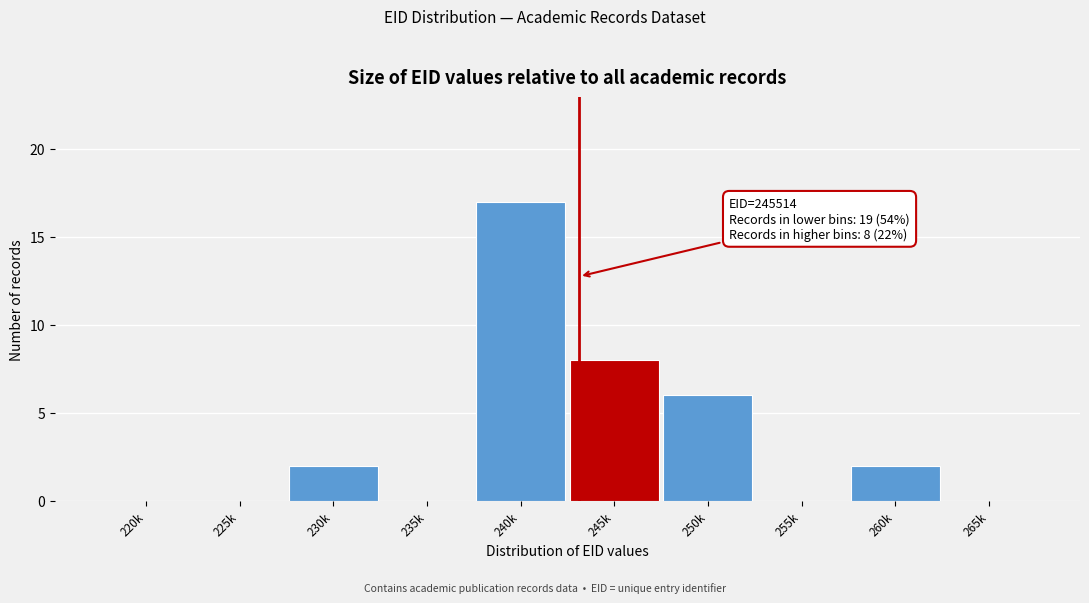

Reading left to right, transcribe all the data shown in this chart.

220k=0	225k=0	230k=2	235k=0	240k=17	245k=8	250k=6	255k=0	260k=2	265k=0